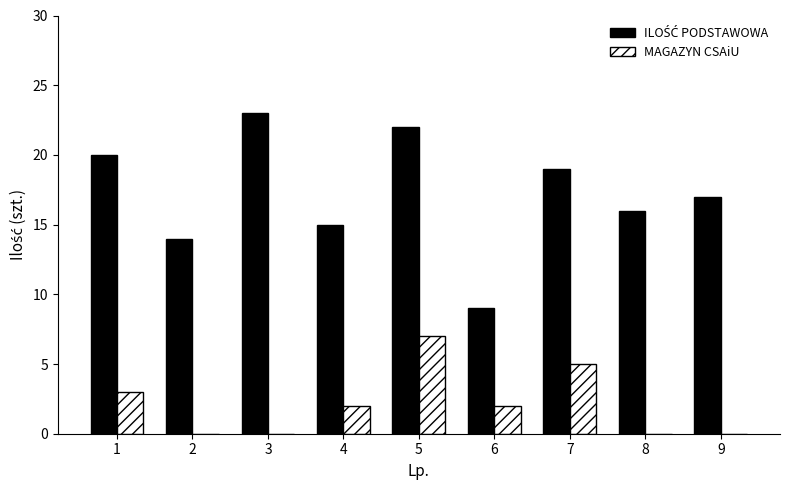

What is the approximate value of MAGAZYN CSAiU at 1?

3